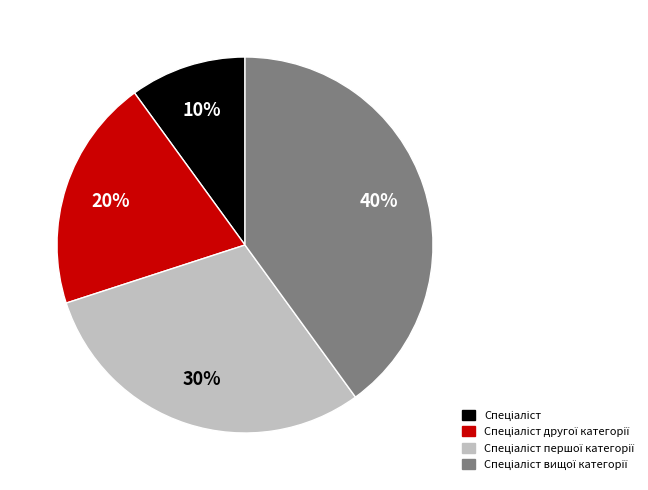

To the nearest percent, what is the average slice percentage?

25%